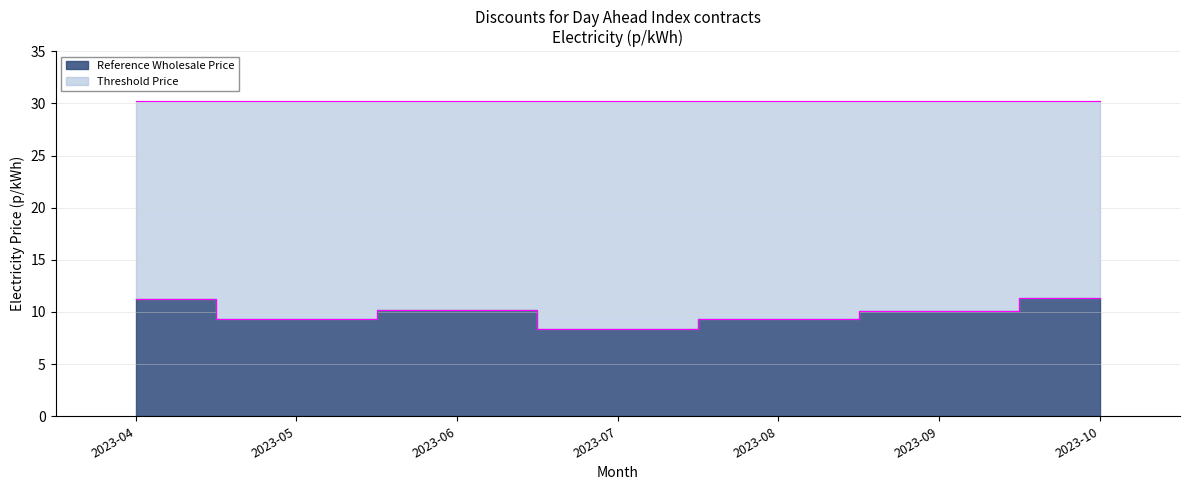

Approximately how many times larger is the value at 2023-07 compared to 2023-04?

0.7